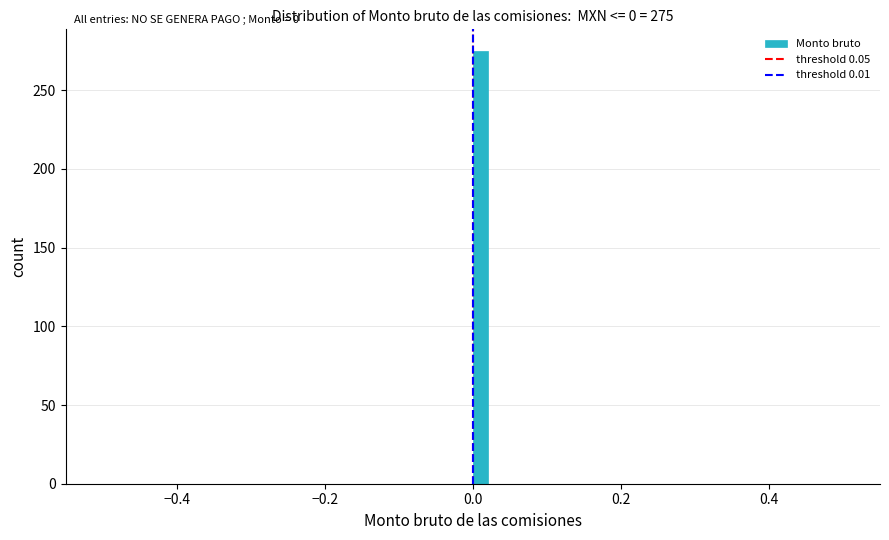

Read against the x-axis, roughly where is the centre of the tallest bar?

0.02